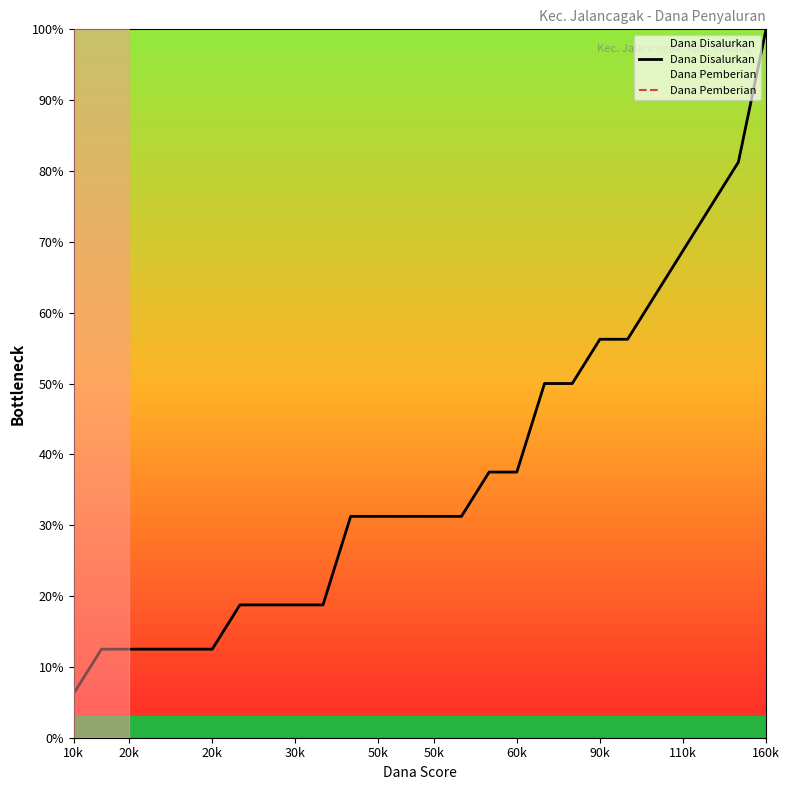

The value of Dana Pemberian at 14 is 8.9. True or false?

False